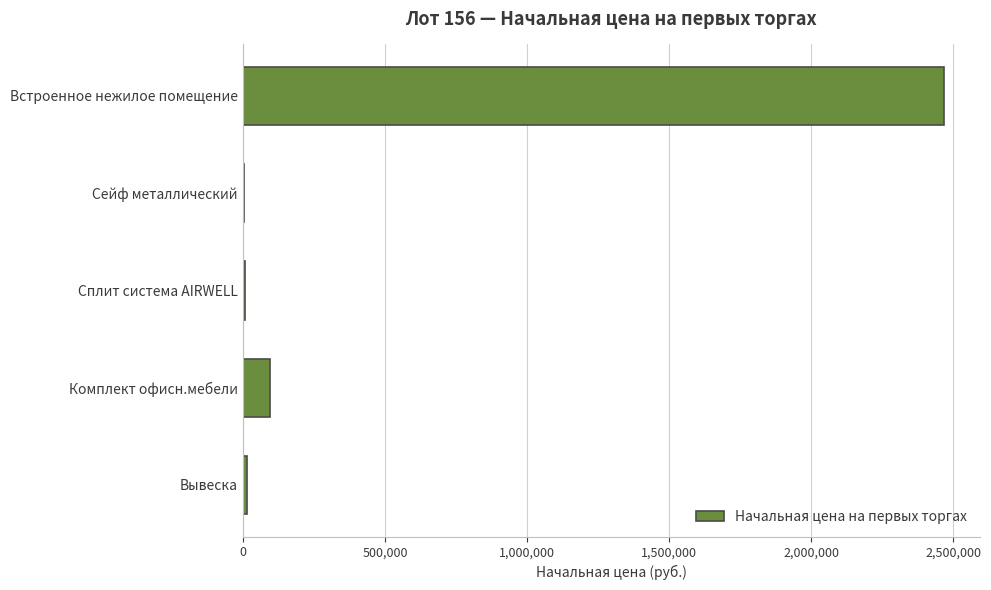

Read the value at Комплект офисн.мебели.

95469.5